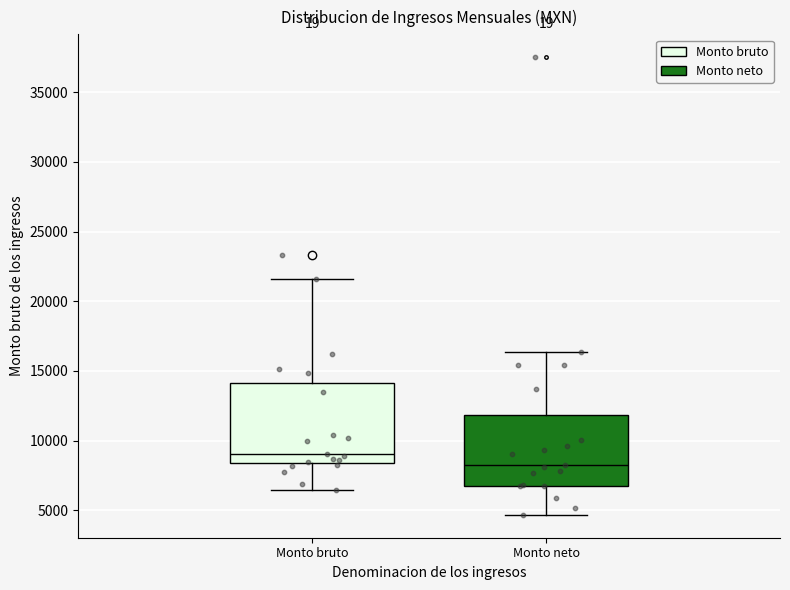

Reading left to right, transcribe this box plot: for each box, give where its median line is, the range the box spans, and where its two whiskers end, as read against the y-axis. The values are not printed on the chart, so give them approximately, as read against the axis.

Monto bruto: median 9000, box 8500 to 14000, whiskers 6500 to 21500
Monto neto: median 8500, box 7000 to 12000, whiskers 4500 to 16500